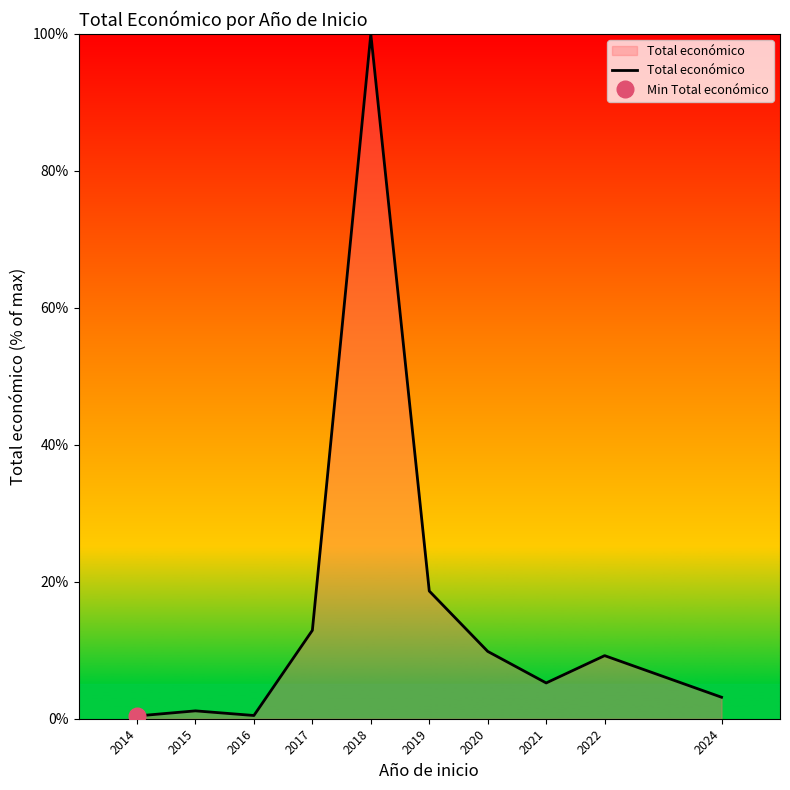

How many data points does each series have?

10